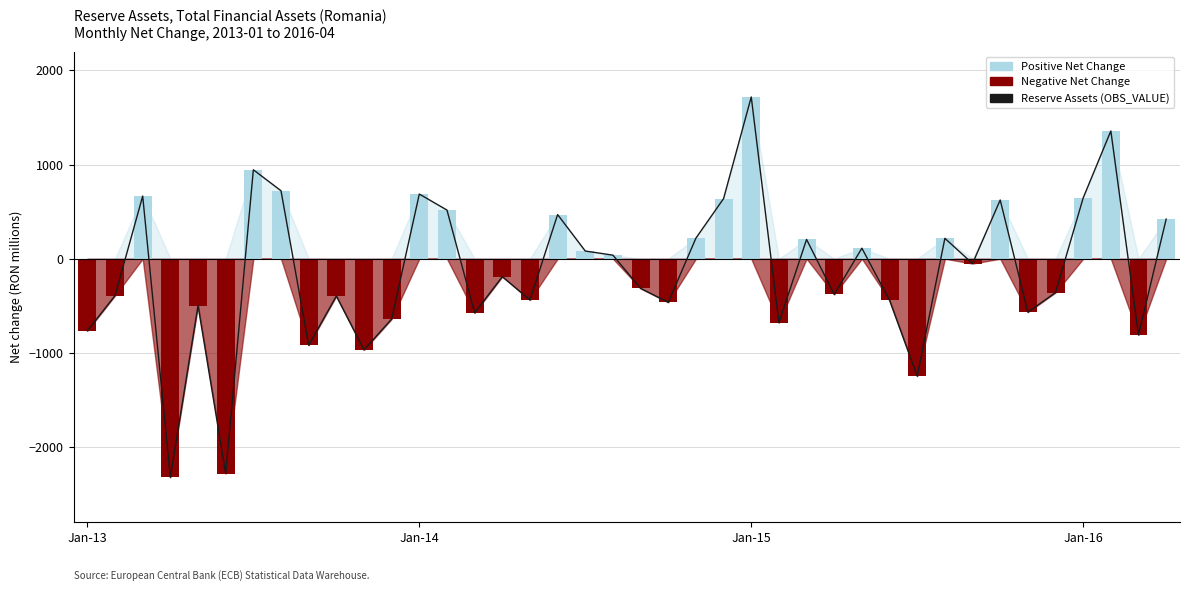

At which category is the sum across all series the highest?

Jan-15